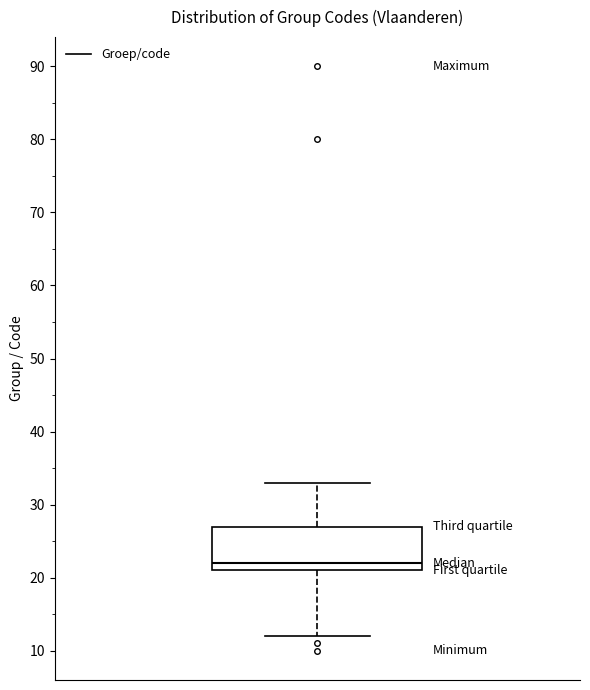

Read this box plot against the y-axis: the position of the median line, the range covered by the box, and the ends of both whiskers. The values are not printed on the chart, so give them approximately, as read against the axis.

median 22, box 21 to 27, whiskers 12 to 33